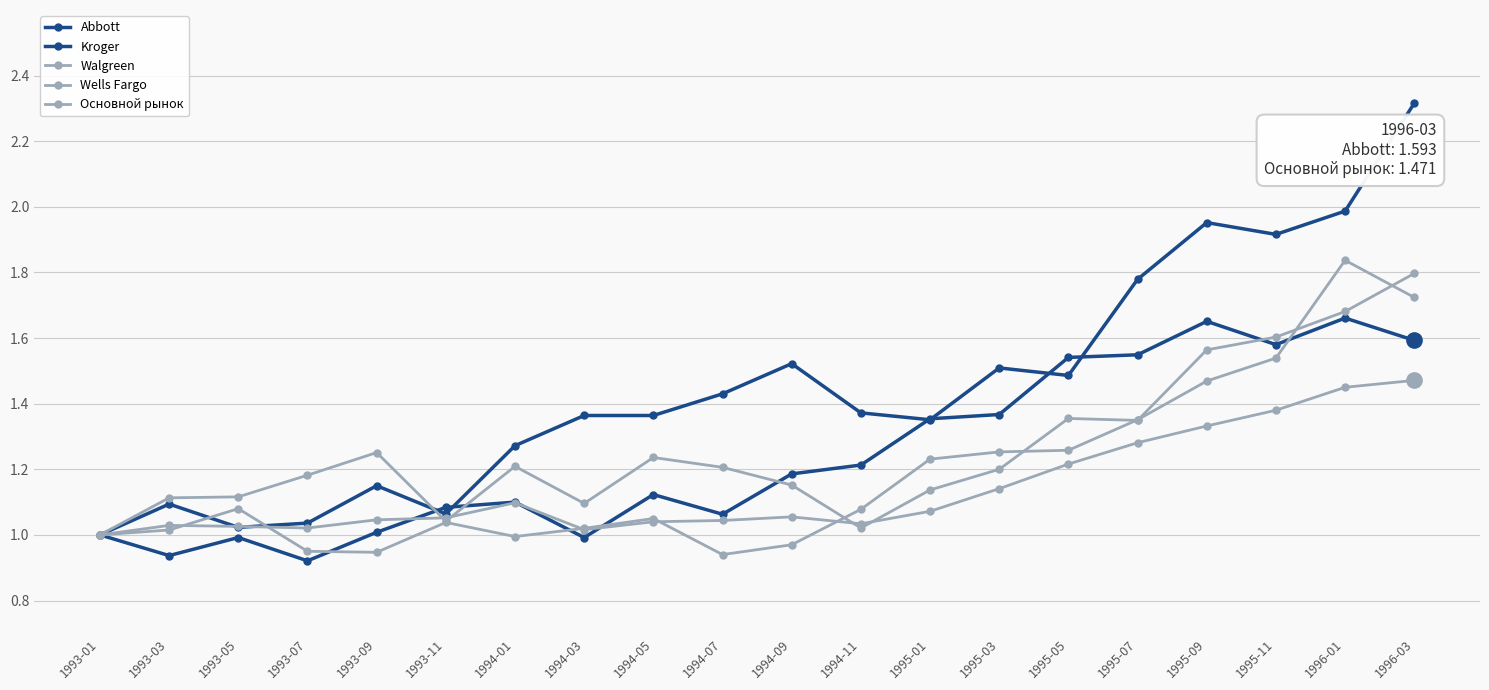

What is the label of the 5th point from the left?

1993-09